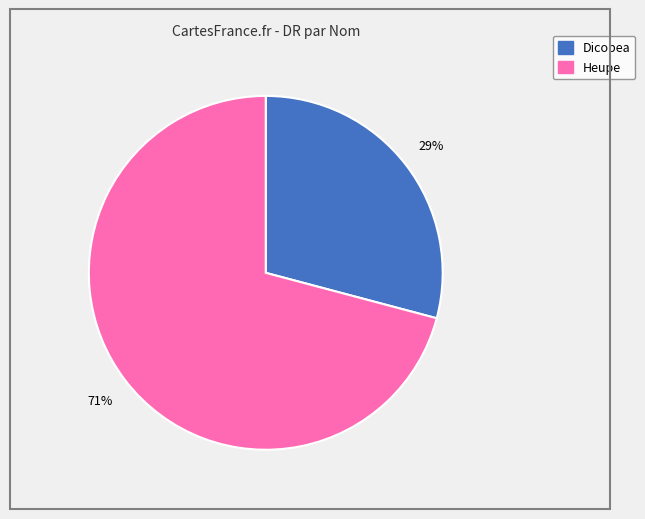

What is the majority slice?

Heupe